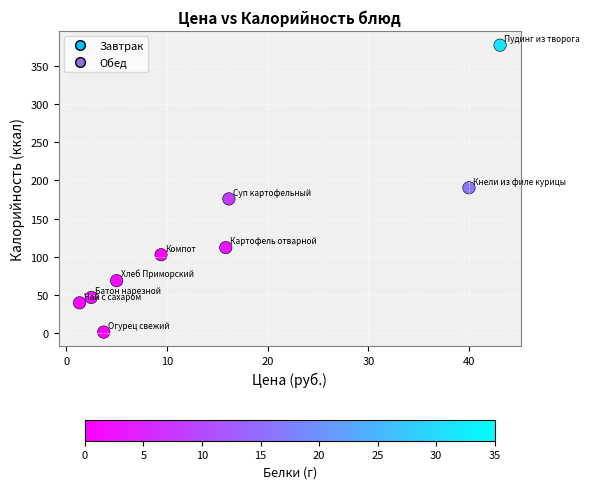

What is the range of X values (max minus min)?

41.8